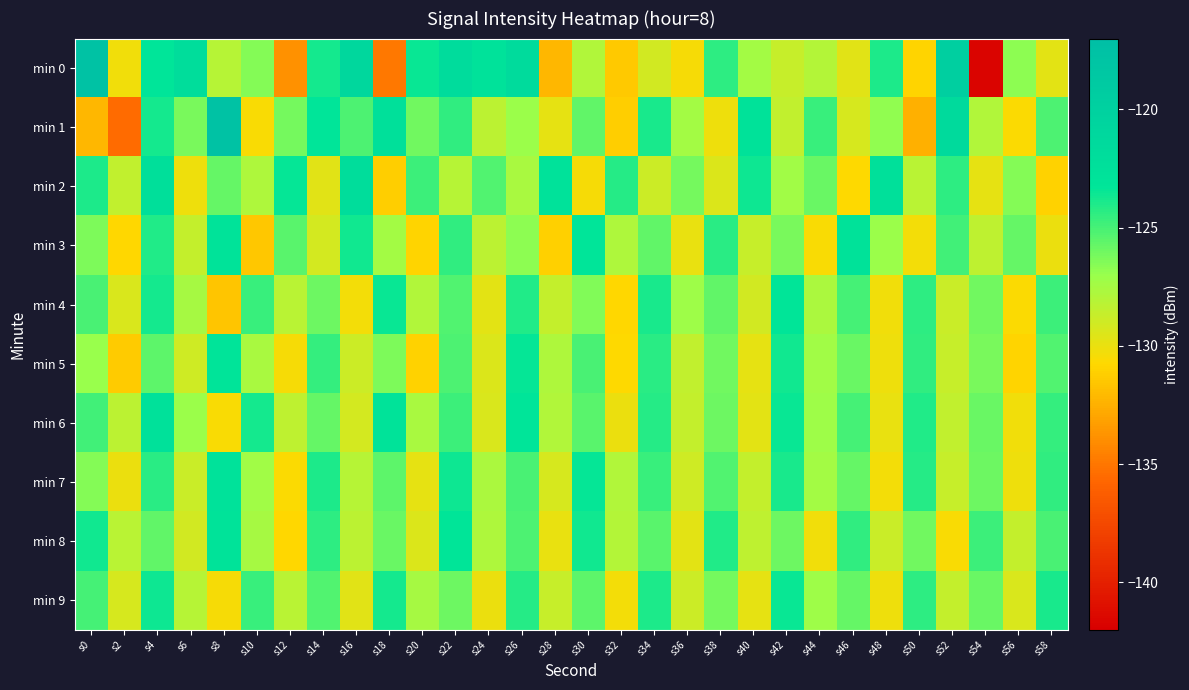

What is the total value across all series at s16?

-1266.2